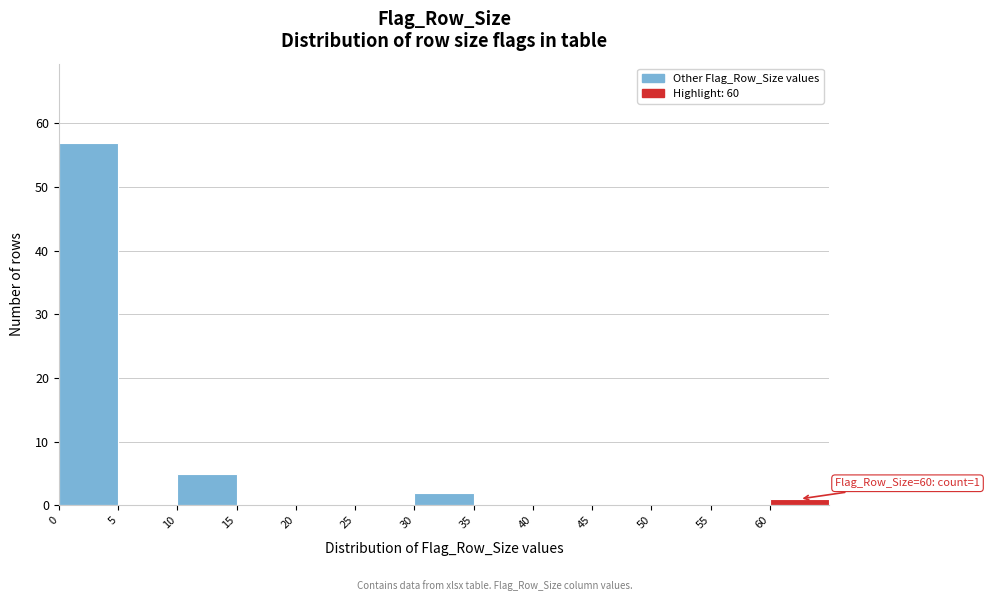

Over which range of the x-axis is the bar tallest?

0 to 5